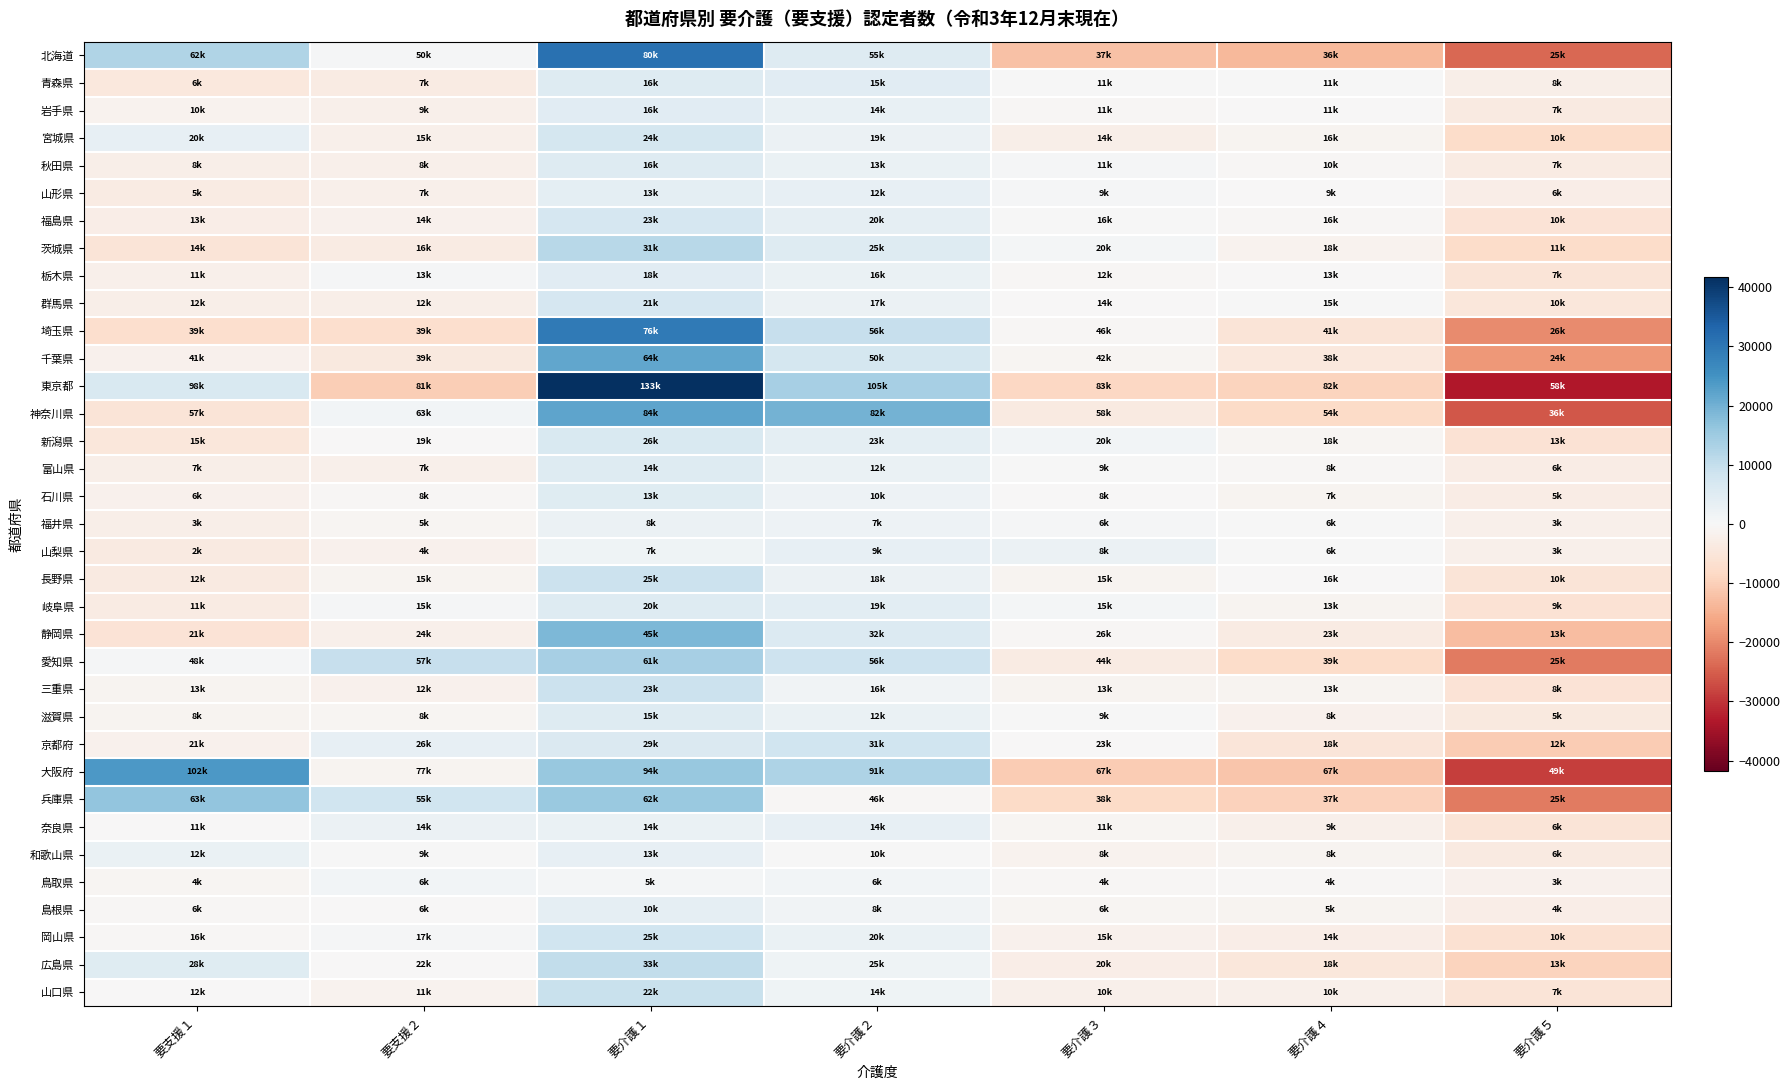

What is the smallest value displayed?

-33424.9